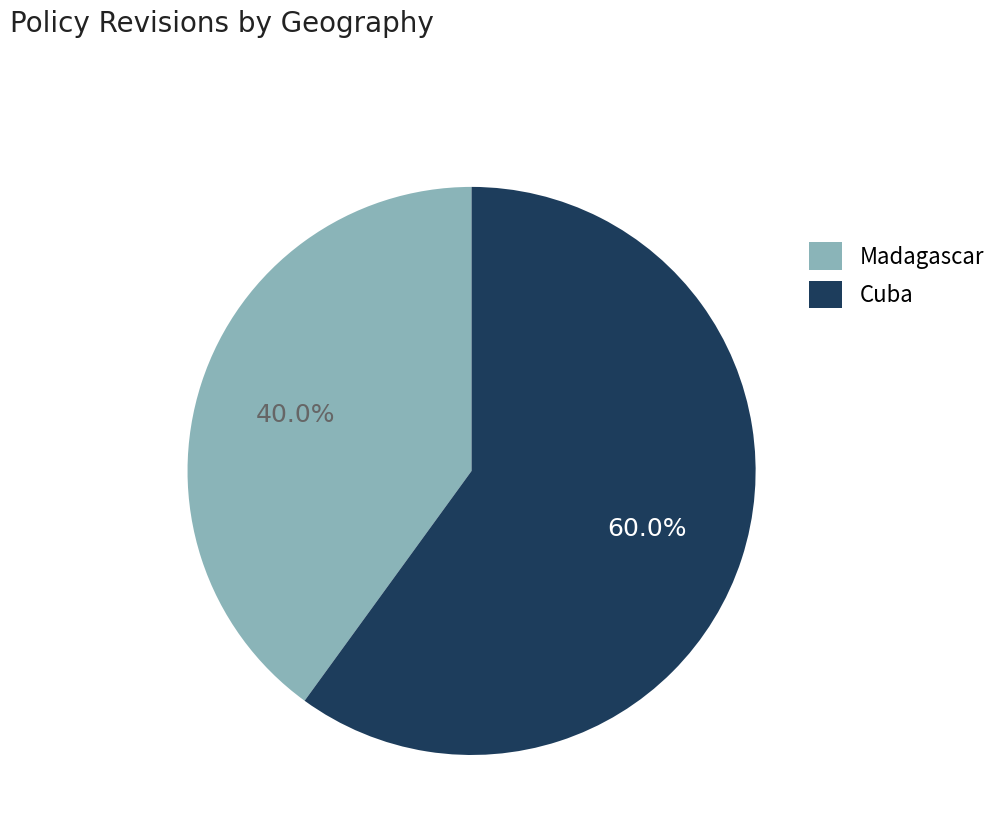

Which category has the smallest portion of the pie?

Madagascar